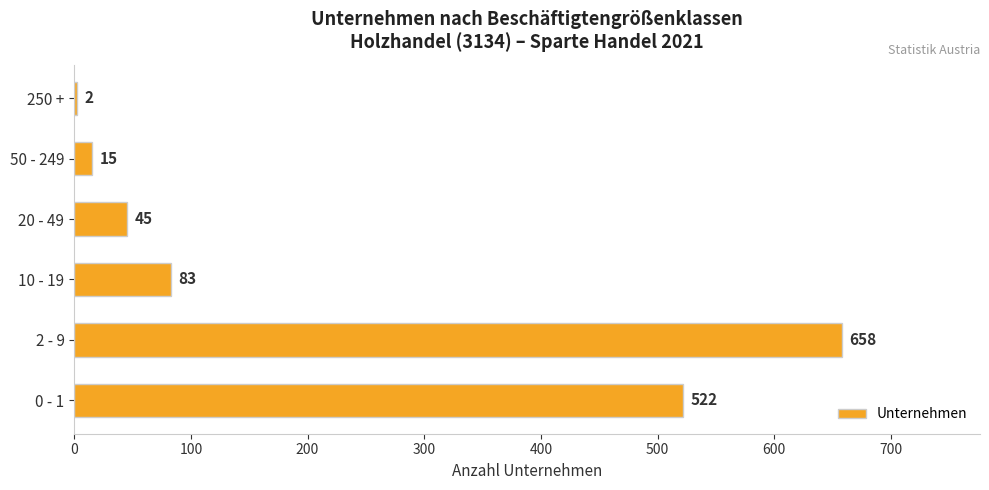

What is the greatest value displayed?

658